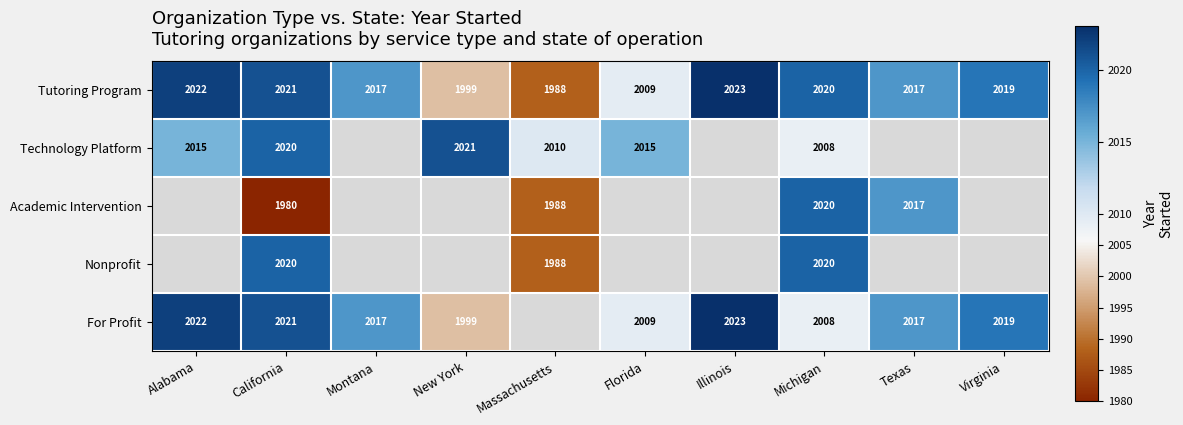

Between Texas and Florida, which is larger?

Texas